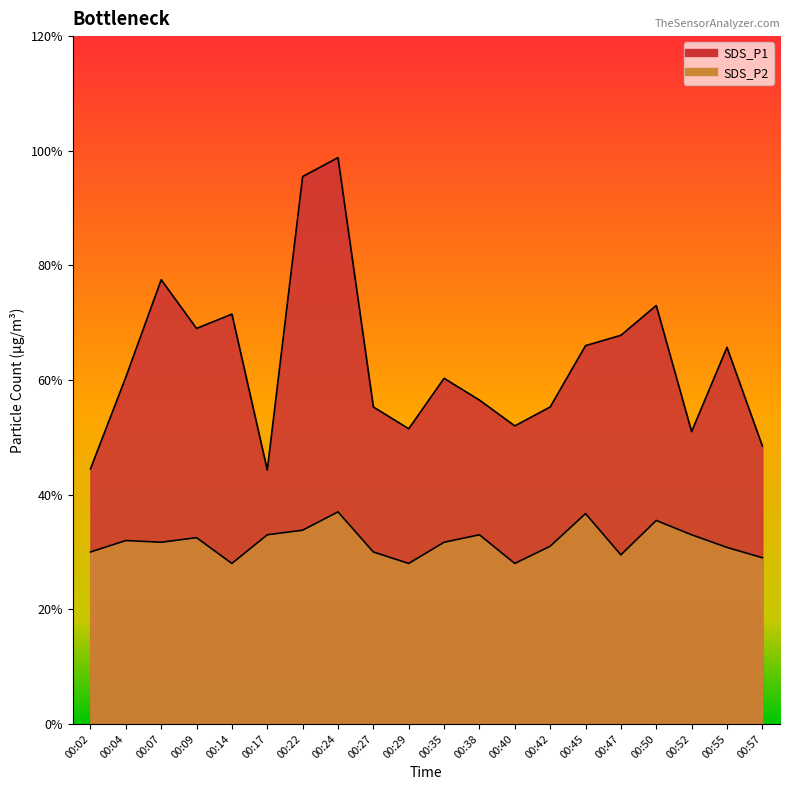

Rank the series at 00:24 from lowest to highest value.

SDS_P2, SDS_P1